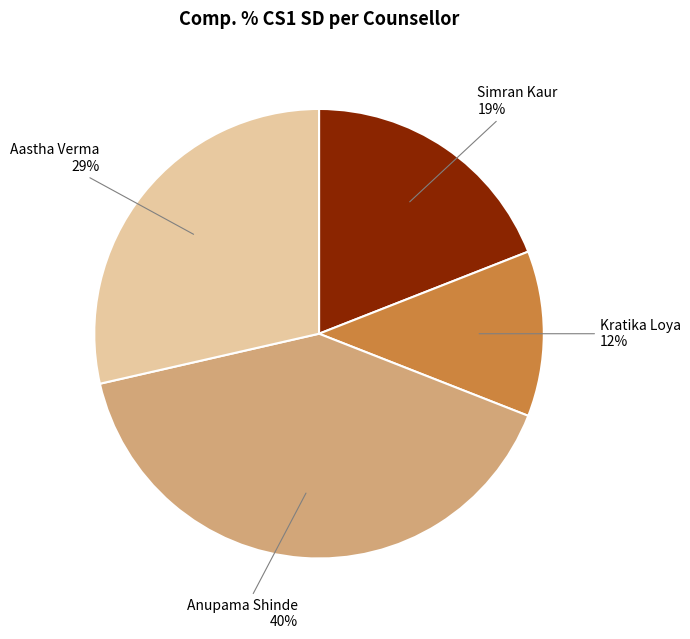

Is there a majority slice in this chart?

No